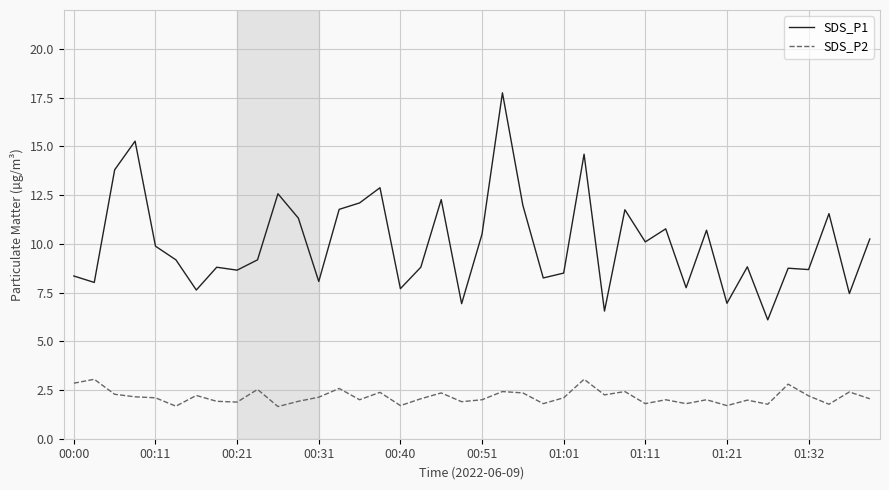

What is the greatest value displayed?

17.8